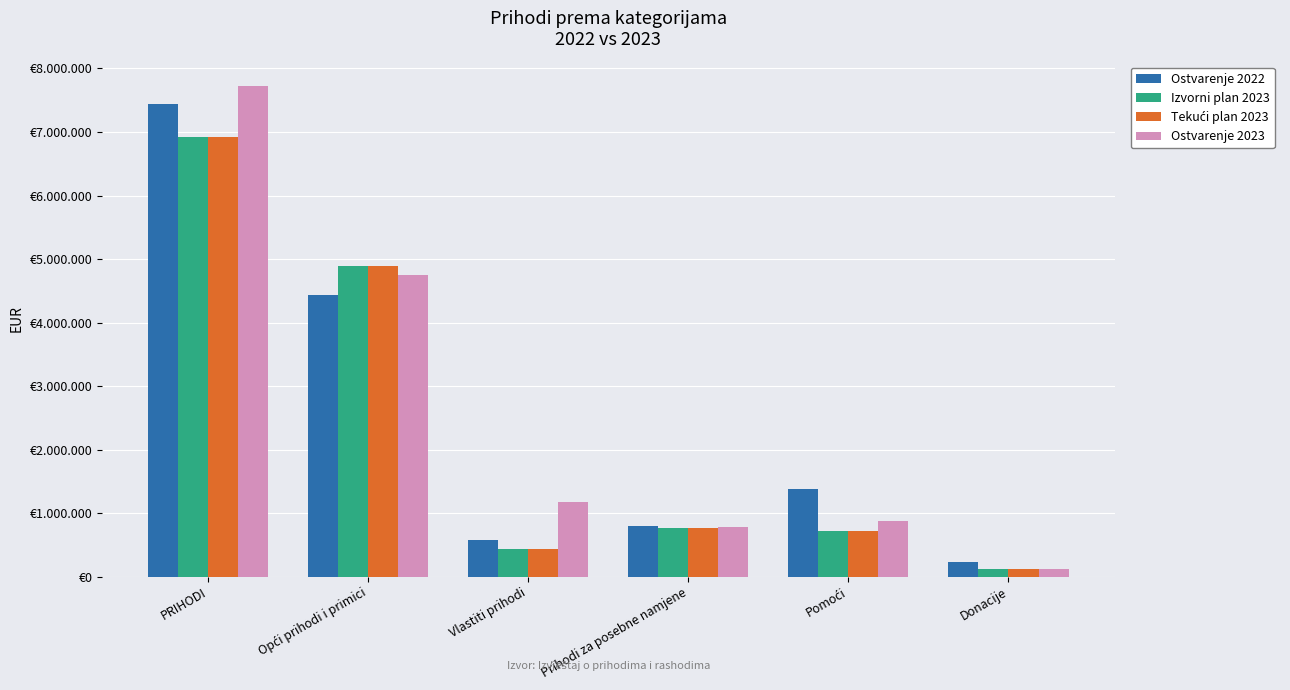

Does the chart contain any negative values?

No